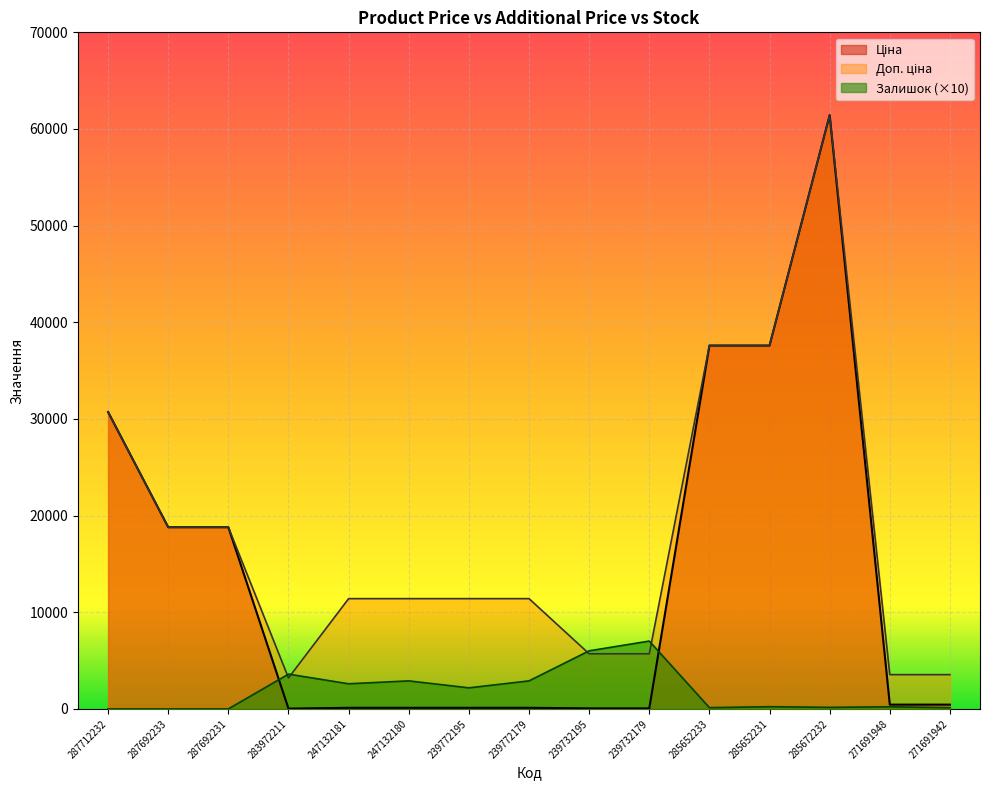

True or false: Залишок and Ціна intersect in this chart.

True